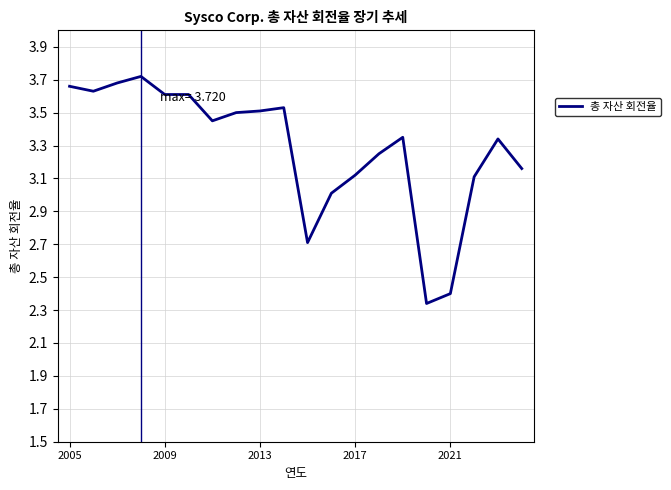

Is this an area chart (filled region under the line)?

No